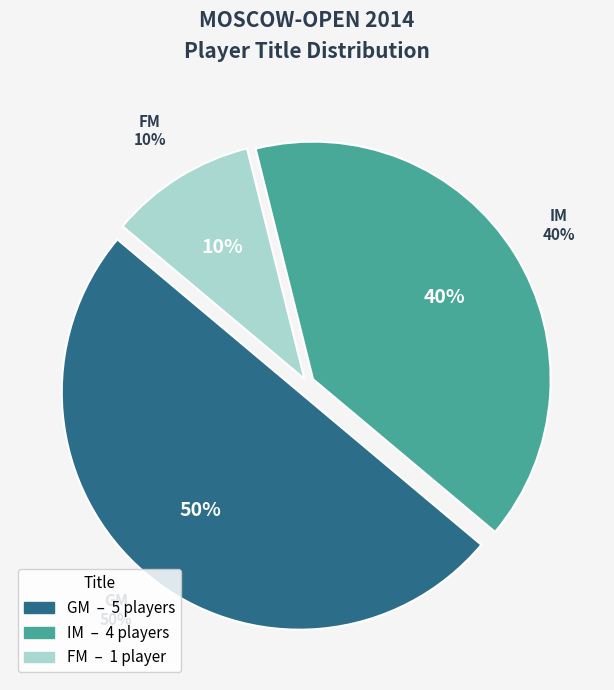

Does any single category account for the majority?

No